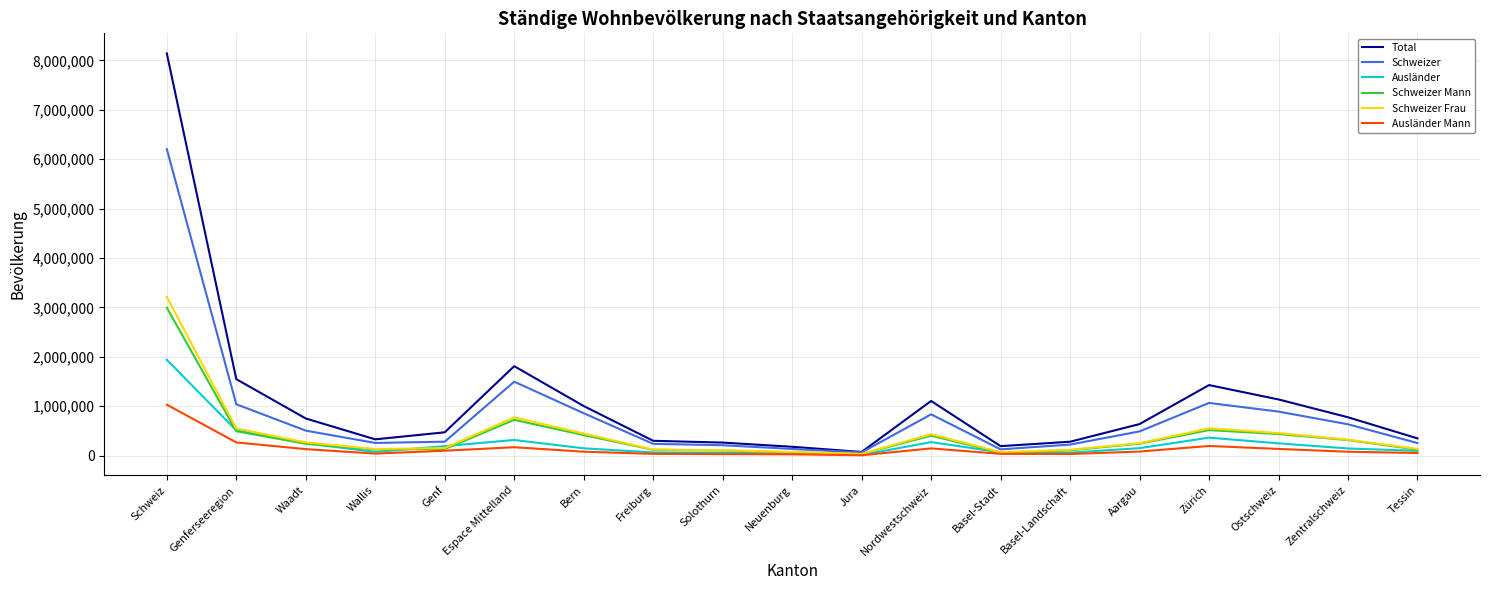

How many values in the Schweizer Mann series are below 237641?

9